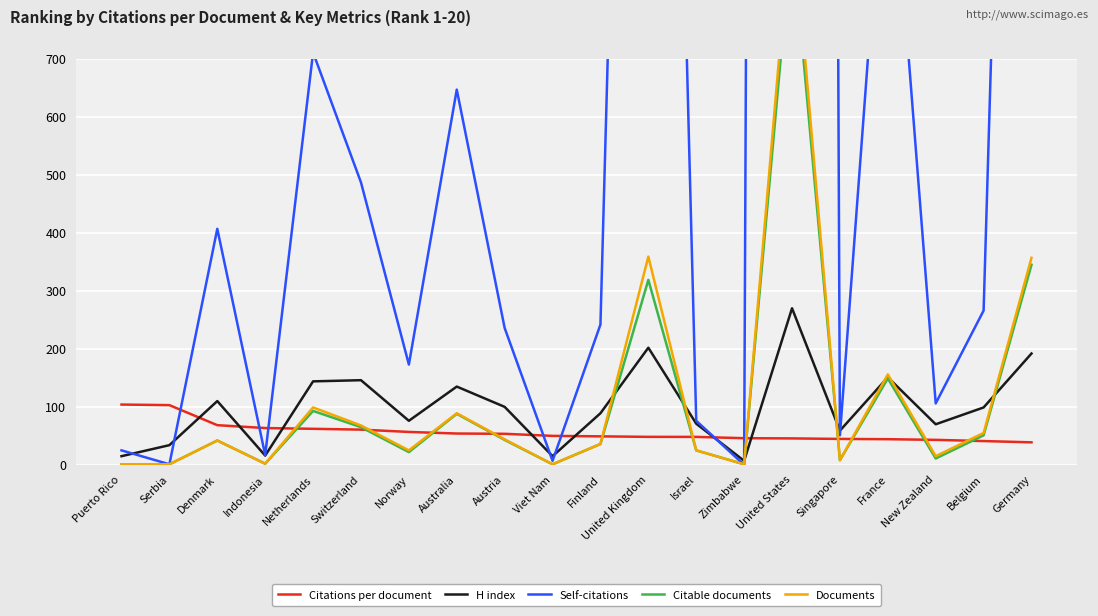

Is it true that Citations per document equals 17.7 at France?

False